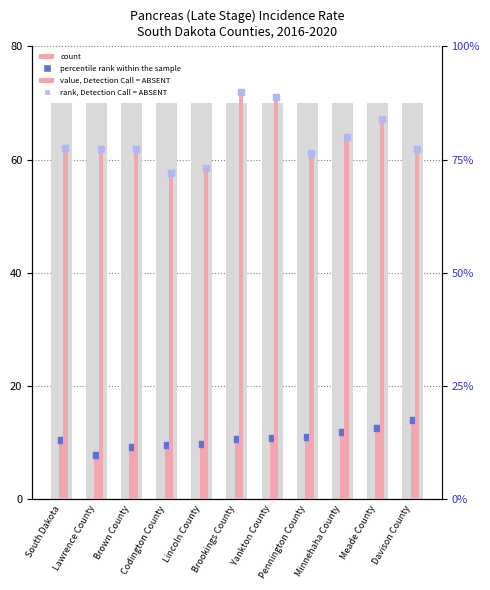

Which series has the largest Y range (max minus min)?

value, Detection Call = ABSENT